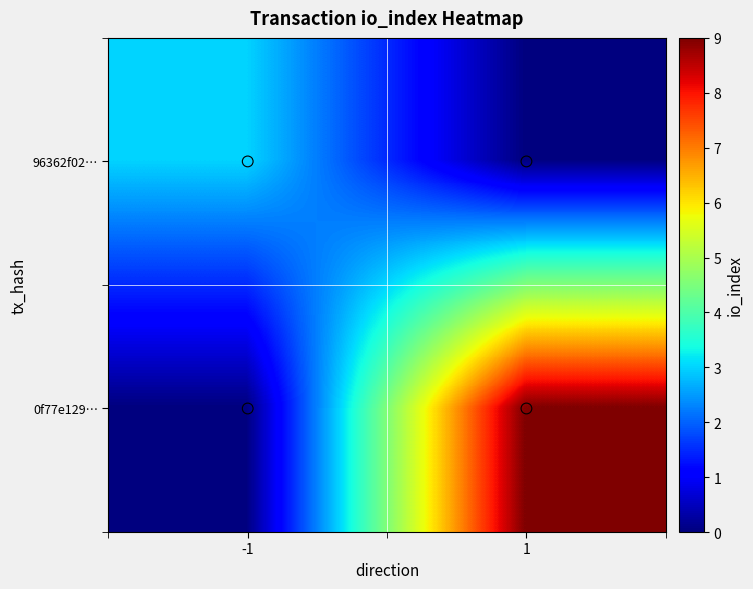

Which series has the widest spread of values?

0f77e129…